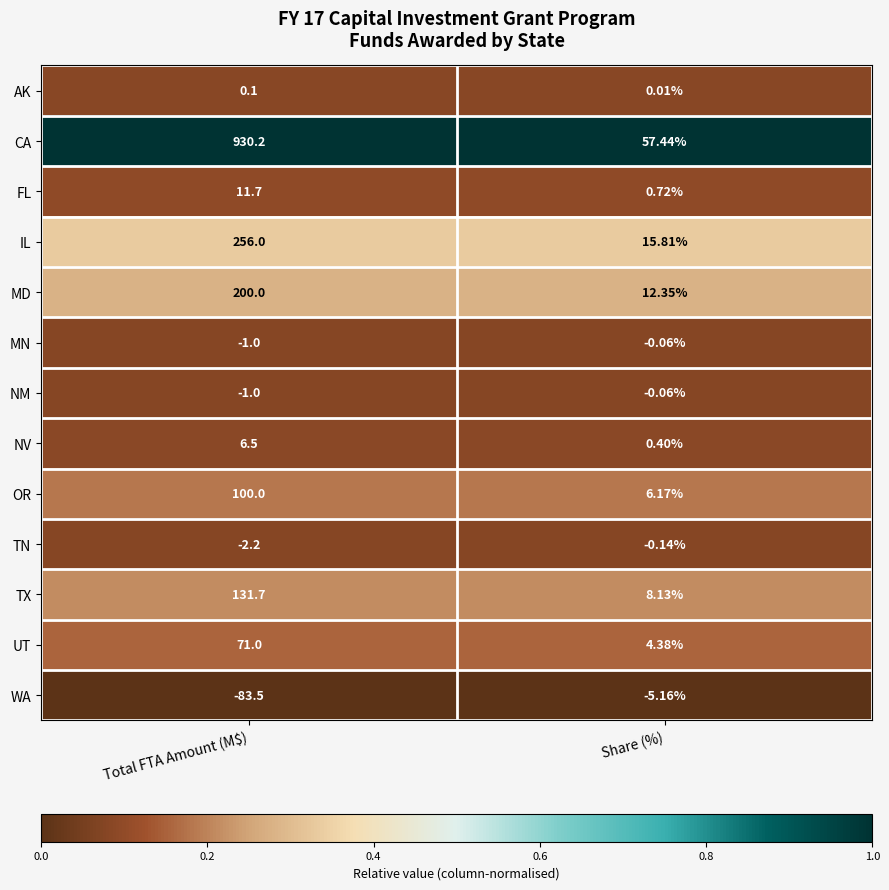

List the labels in order of IL value, smallest first.

Share (%), Total FTA Amount (M$)